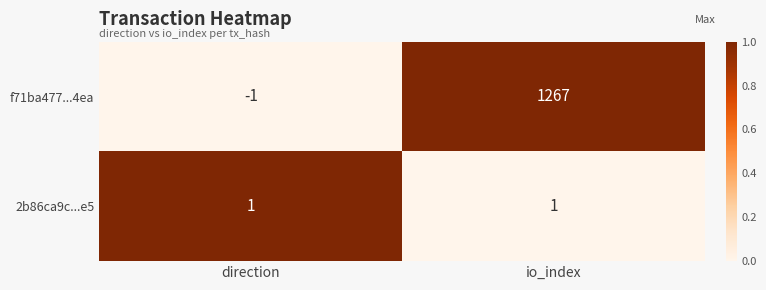

At which label is f71ba477...4ea closest to 633?

direction